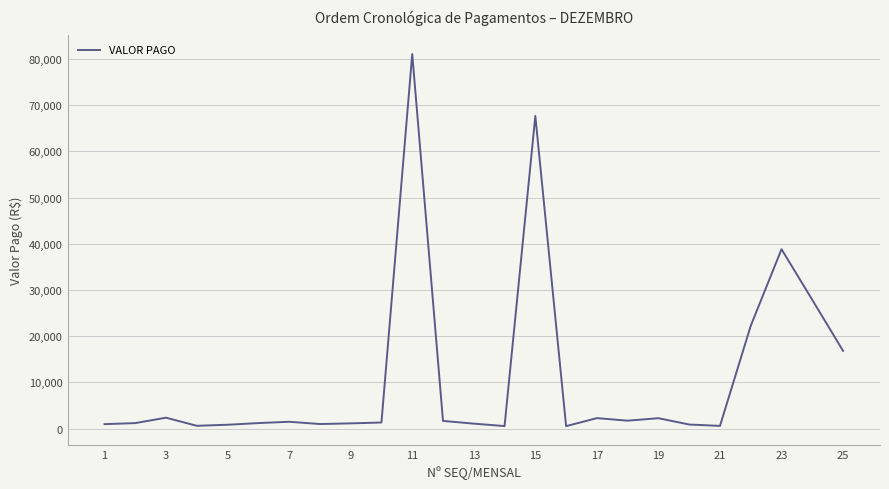

What is the maximum value shown in the chart?

81078.9